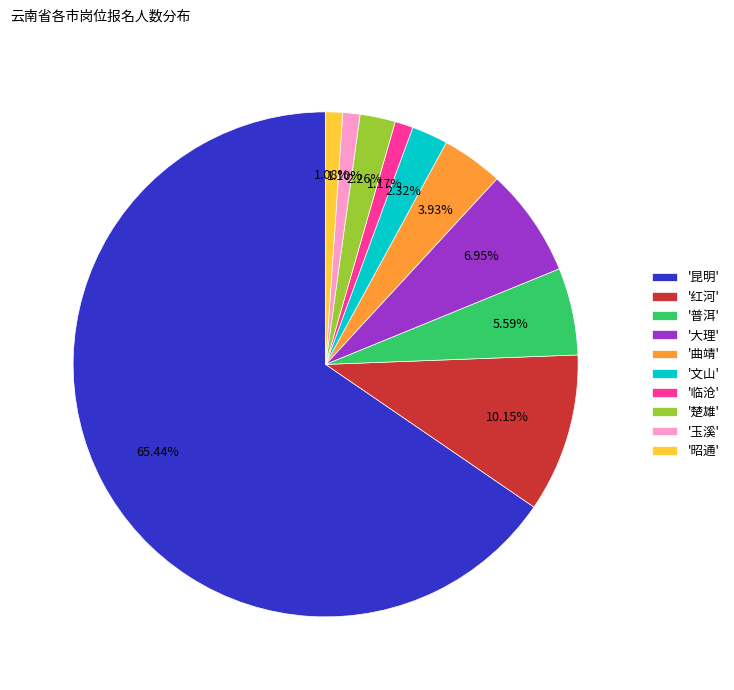

Does '楚雄' account for over 50% of the chart?

No